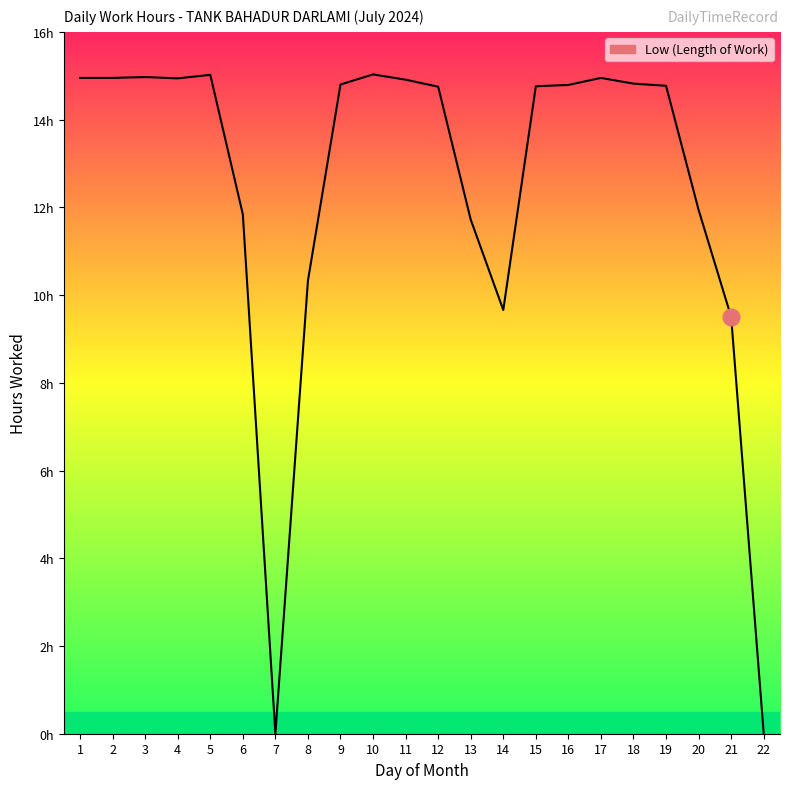

Between 5 and 2, which is larger?

5